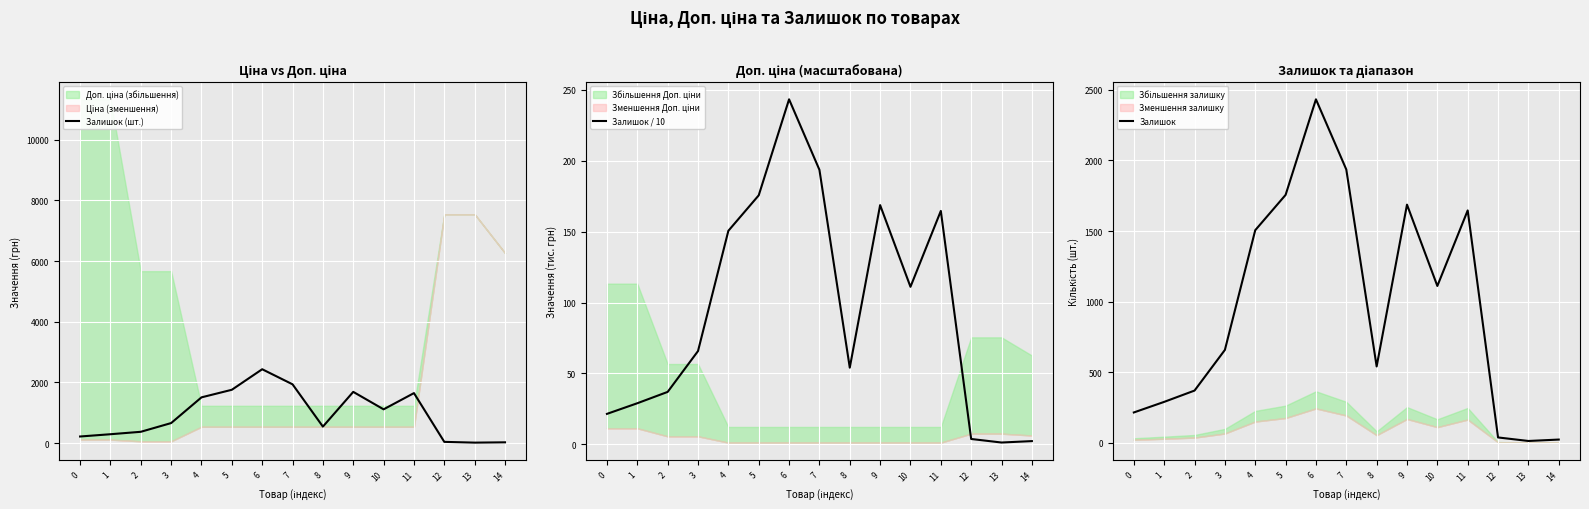

Where is the first local maximum for Залишок (шт.)?

6